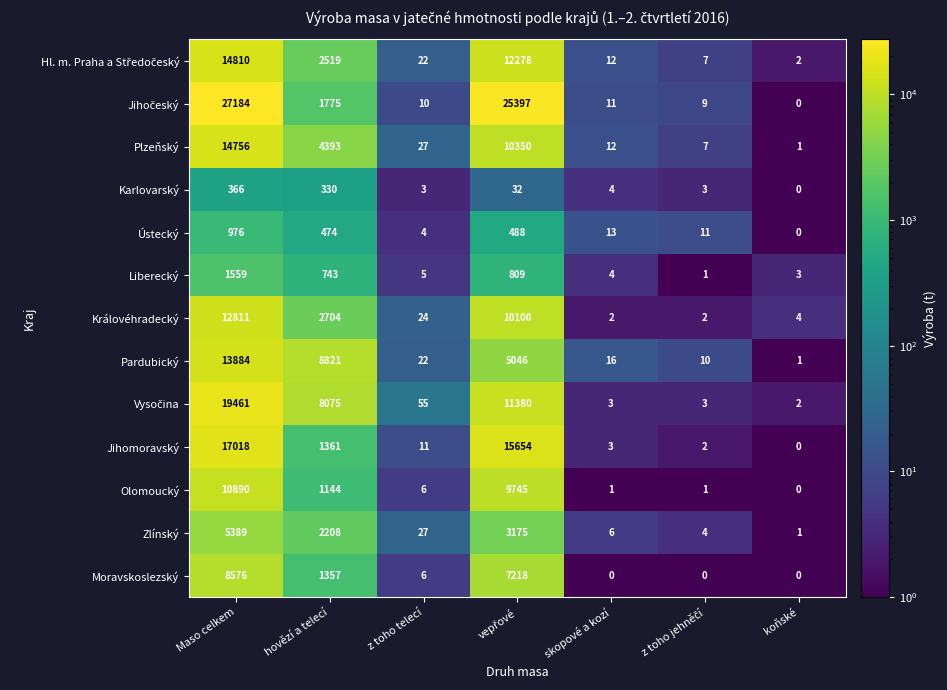

True or false: Královéhradecký has a value of 2 at skopové a kozí.

True